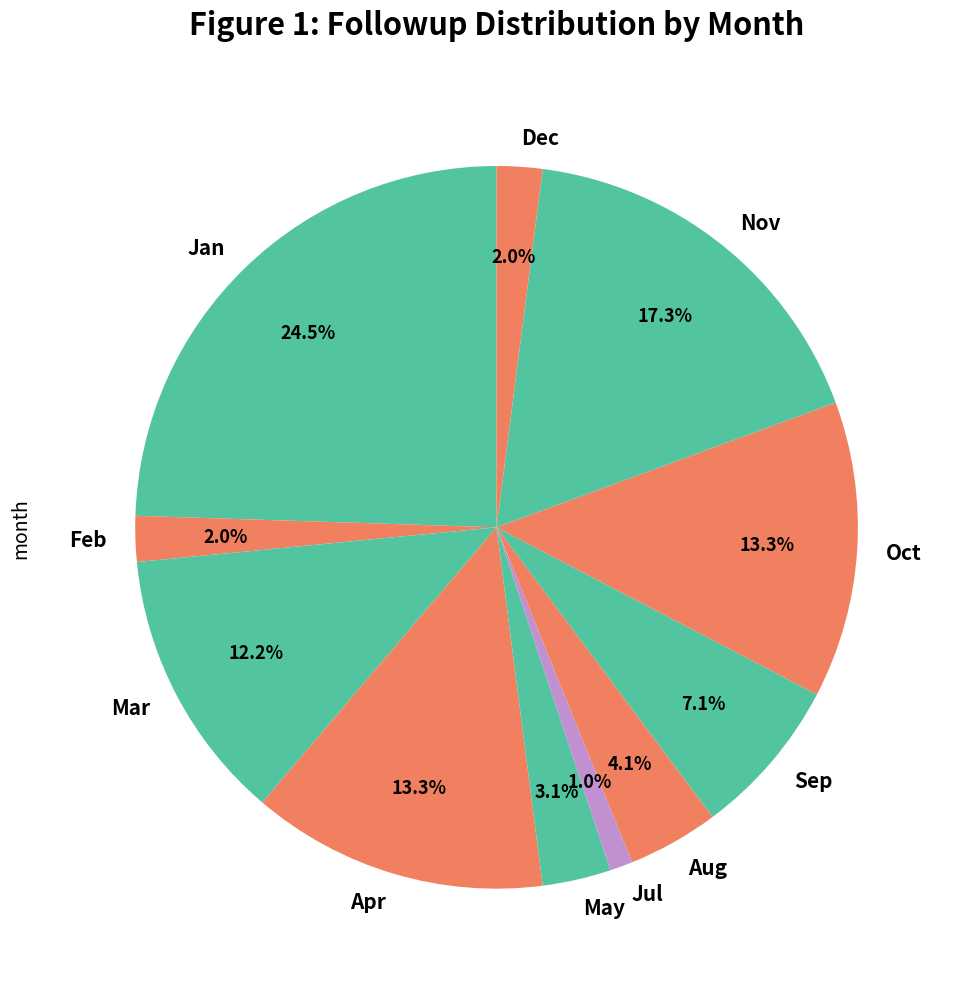

What is the ratio of the value at Sep to the value at May?

2.3